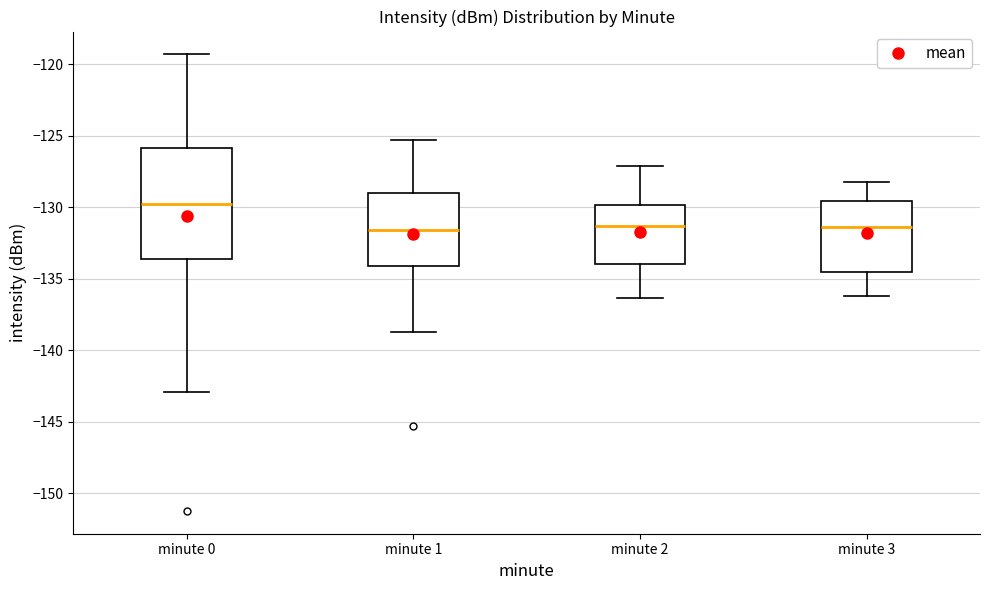

Reading left to right, read every box against the y-axis: the position of its median line, the range the box covers, and the ends of its whiskers. The values are not printed on the chart, so give them approximately, as read against the axis.

minute 0: median -129.5, box -133.5 to -126.0, whiskers -143.0 to -119.5
minute 1: median -131.5, box -134.0 to -129.0, whiskers -138.5 to -125.5
minute 2: median -131.5, box -134.0 to -130.0, whiskers -136.5 to -127.0
minute 3: median -131.5, box -134.5 to -129.5, whiskers -136.0 to -128.0